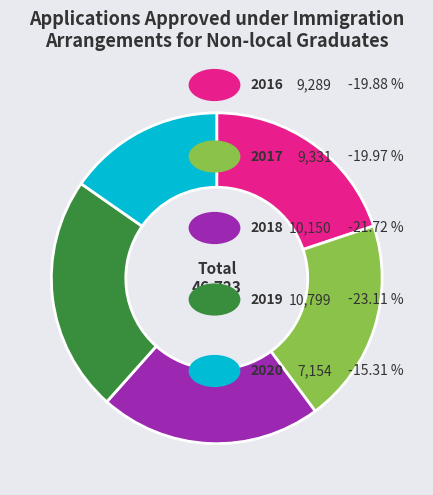

Does any single category account for the majority?

No